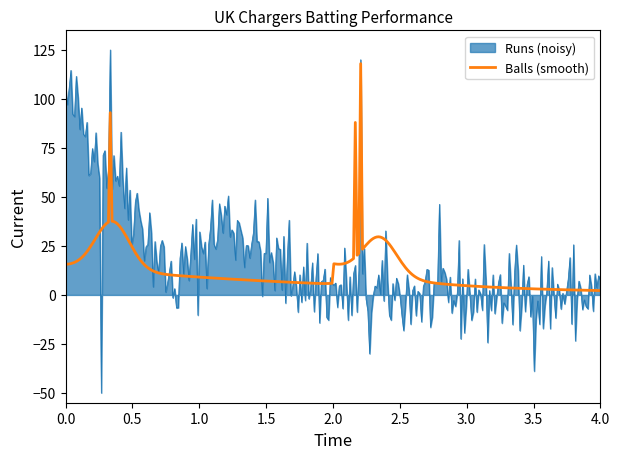

Which series has the widest spread of values?

Runs (noisy)